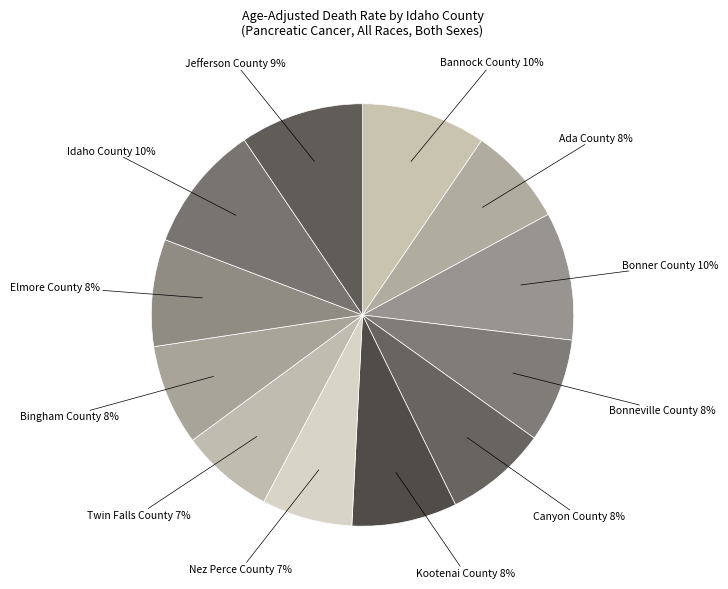

Is it true that Ada County is 1% of the pie?

False